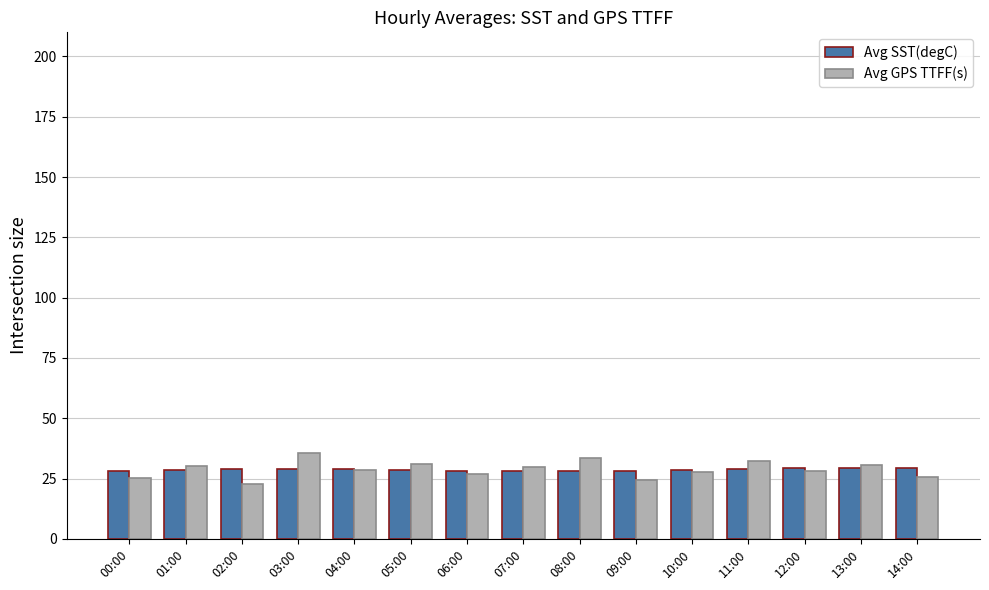

Are the bars horizontal?

No